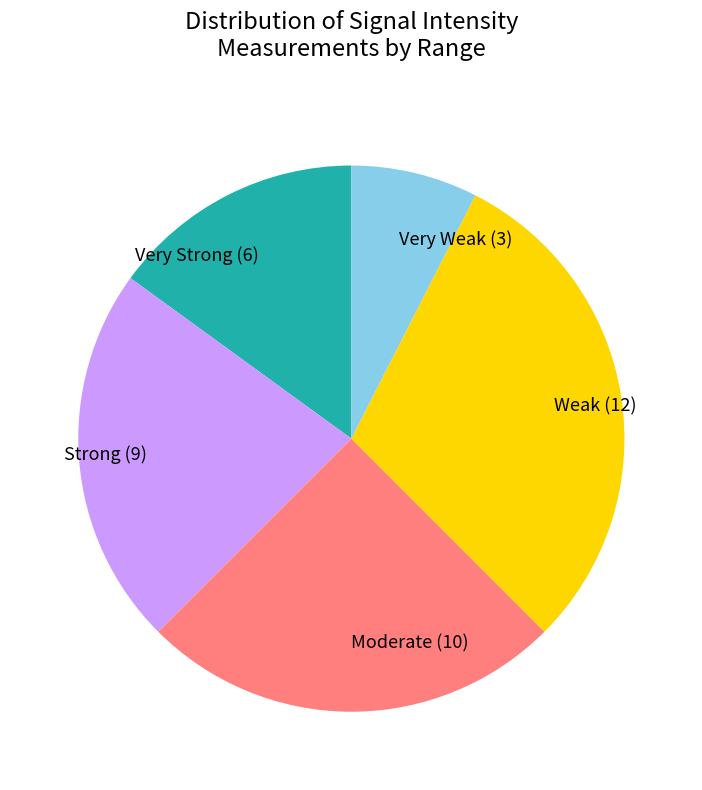

Which has a higher value, Weak (12) or Strong (9)?

Weak (12)